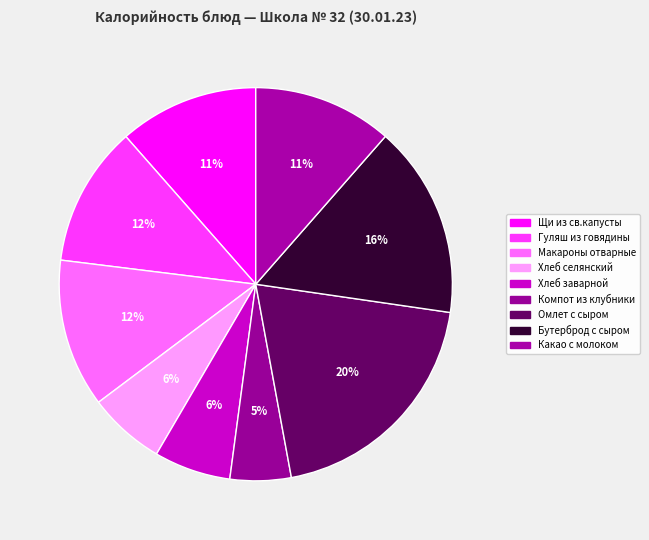

To the nearest percent, what is the combined percentage of Омлет с сыром and Хлеб заварной?

26%